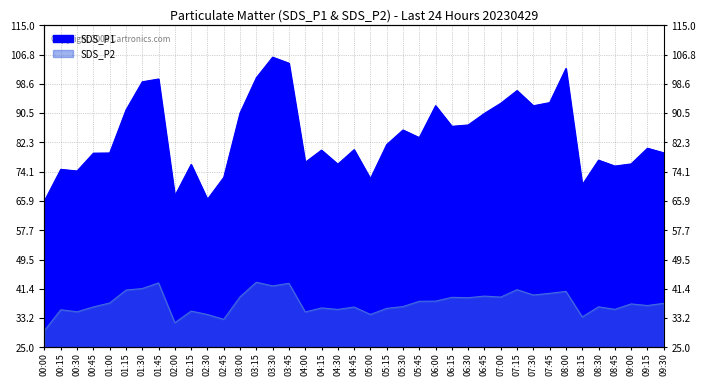

Does the chart display data point markers on the line(s)?

No